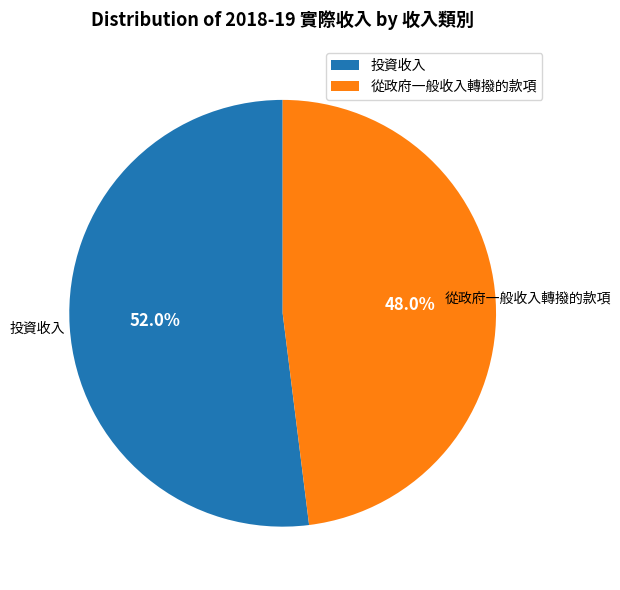

Which slice is the smallest?

從政府一般收入轉撥的款項